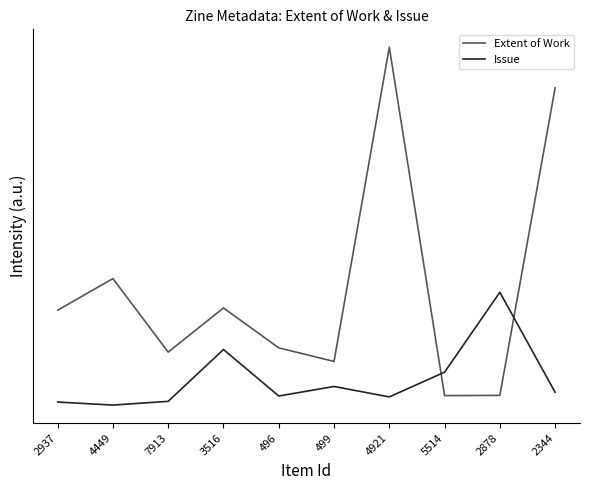

Reading left to right, extract all data points from this chart.

Extent of Work: 2937=24.9	4449=28.2	7913=20.5	3516=25.1	496=20.9	499=19.5	4921=52.5	5514=15.9	2878=15.9	2344=48.2
Issue: 2937=15.2	4449=14.9	7913=15.3	3516=20.8	496=15.9	499=16.9	4921=15.8	5514=18.4	2878=26.8	2344=16.3